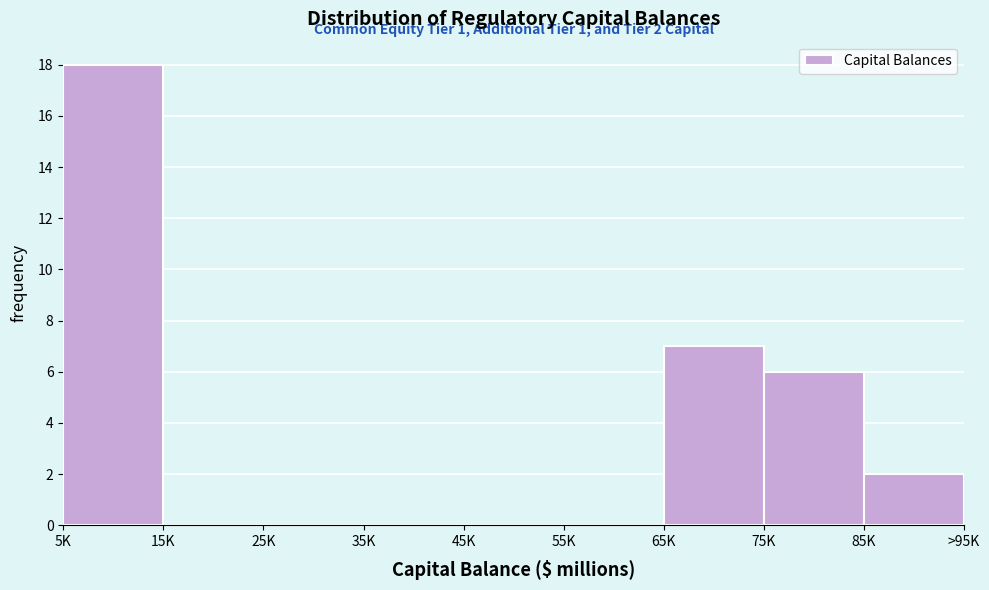

Reading right to left, what are all the values shown in this chart?

85K=2	75K=6	65K=7	55K=0	45K=0	35K=0	25K=0	15K=0	5K=18